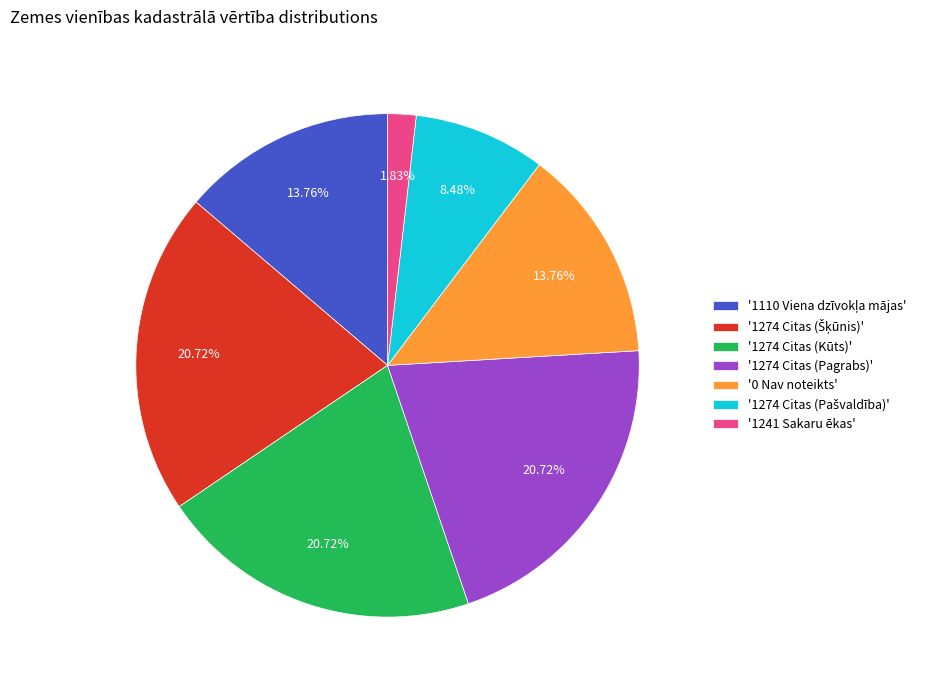

Is there any slice that represents more than half of the pie?

No